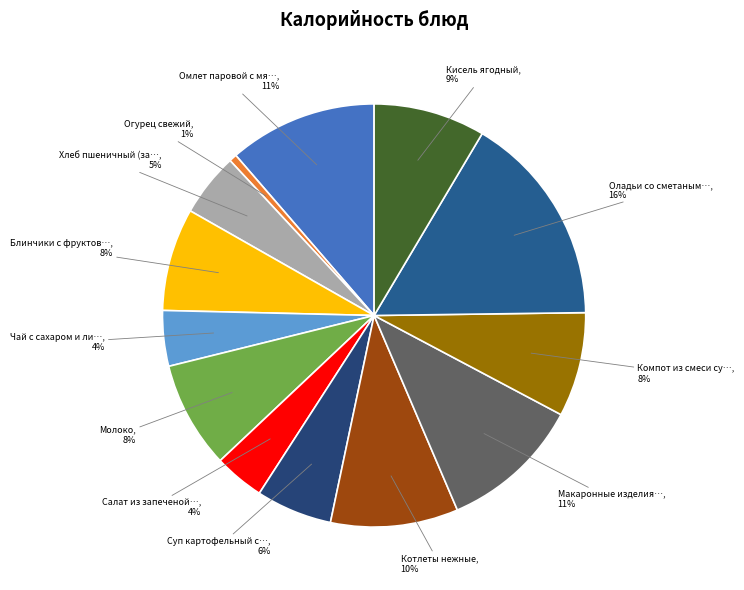

How many slices are in this pie chart?

13